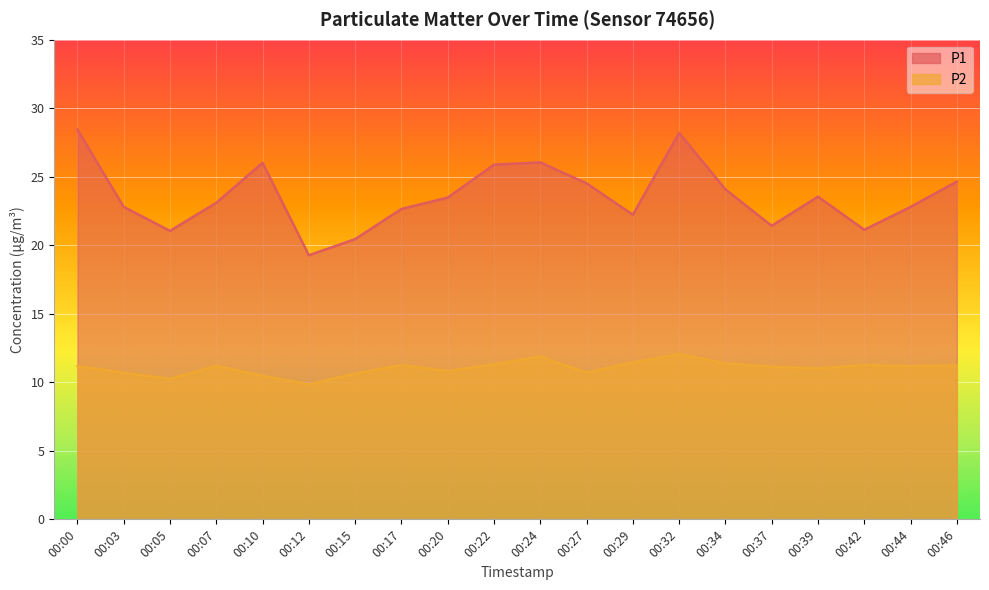

What is the total value across all series at 00:29?

33.7